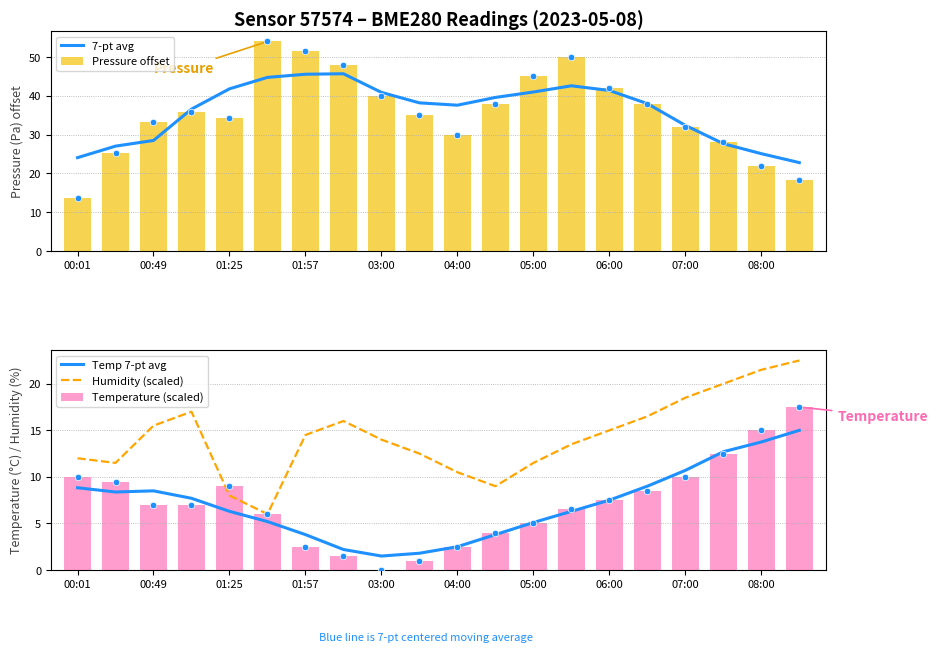

What are all the series names shown in the legend?

7-pt avg, Pressure offset, Temp 7-pt avg, Humidity (scaled), Temperature (scaled)